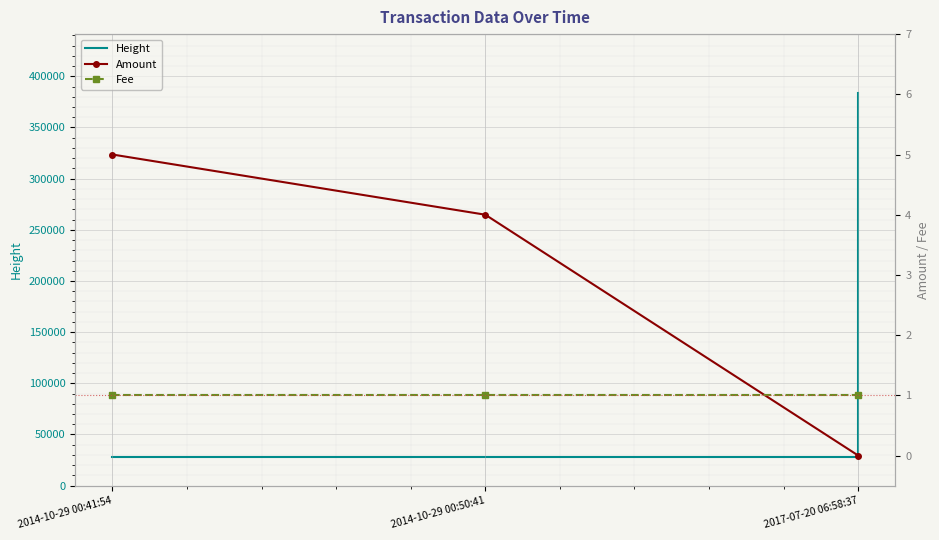

What is the difference between the second highest and minimum values in the Amount series?

4